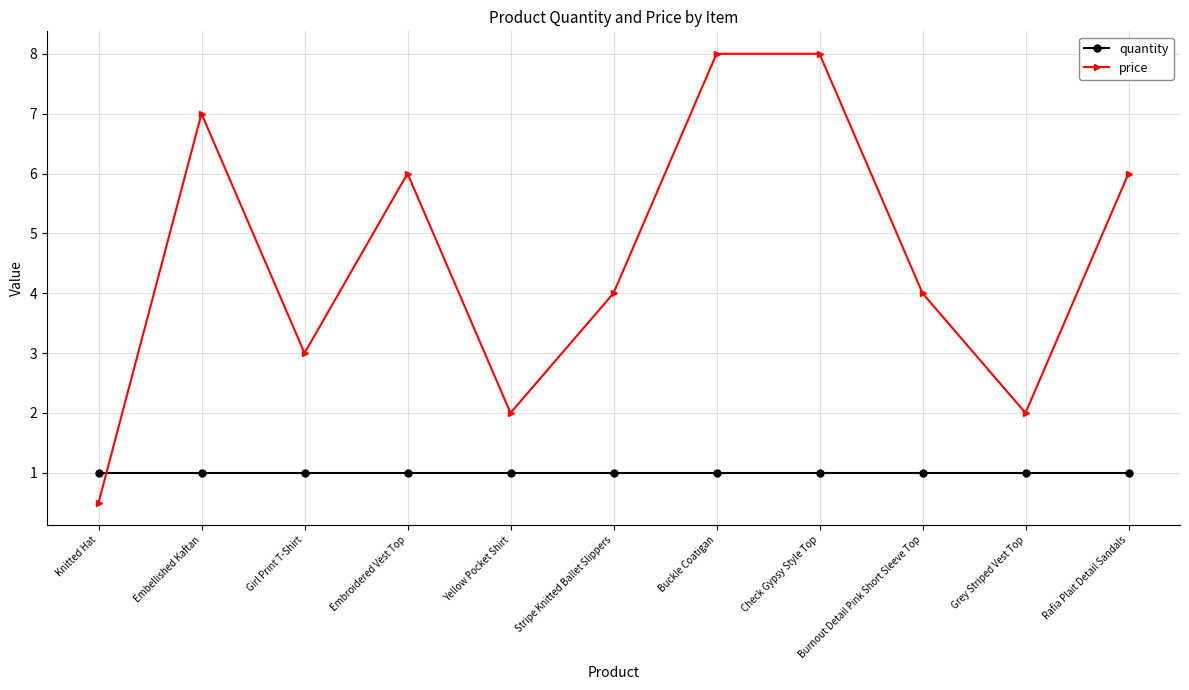

Does the chart have visible grid lines?

Yes